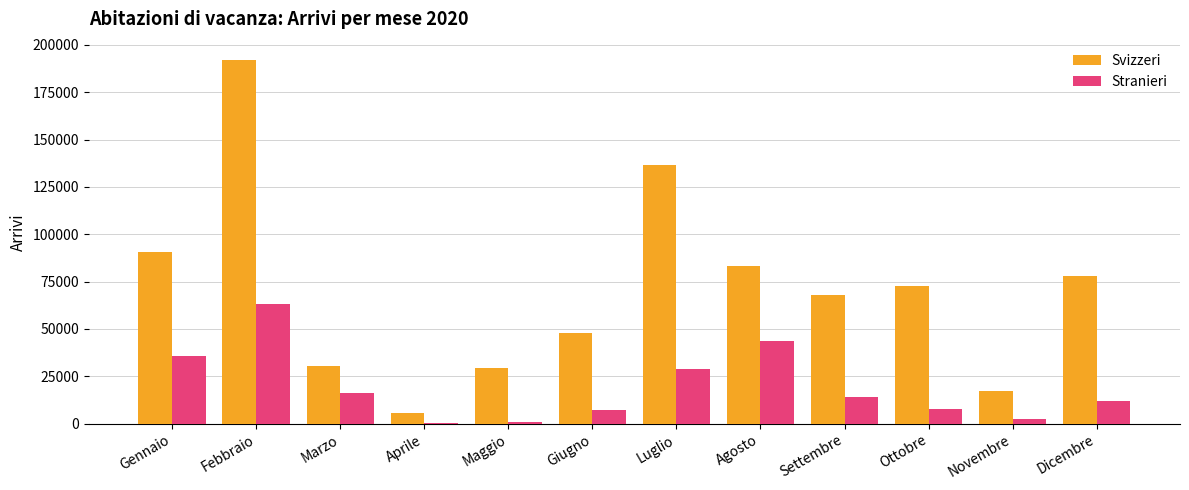

What value does the Svizzeri series have at Gennaio?

90462.5